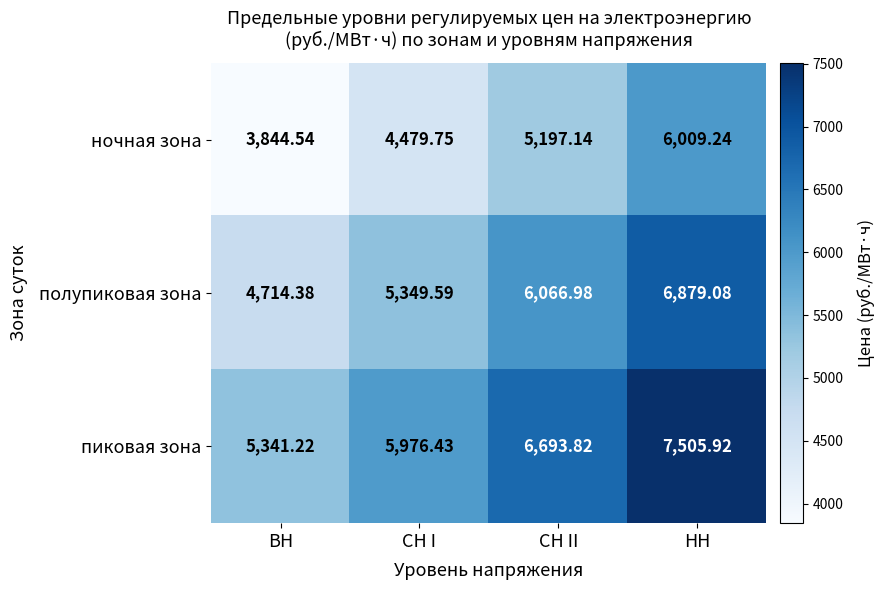

Rank the series by their maximum value, from lowest to highest.

ночная зона, полупиковая зона, пиковая зона